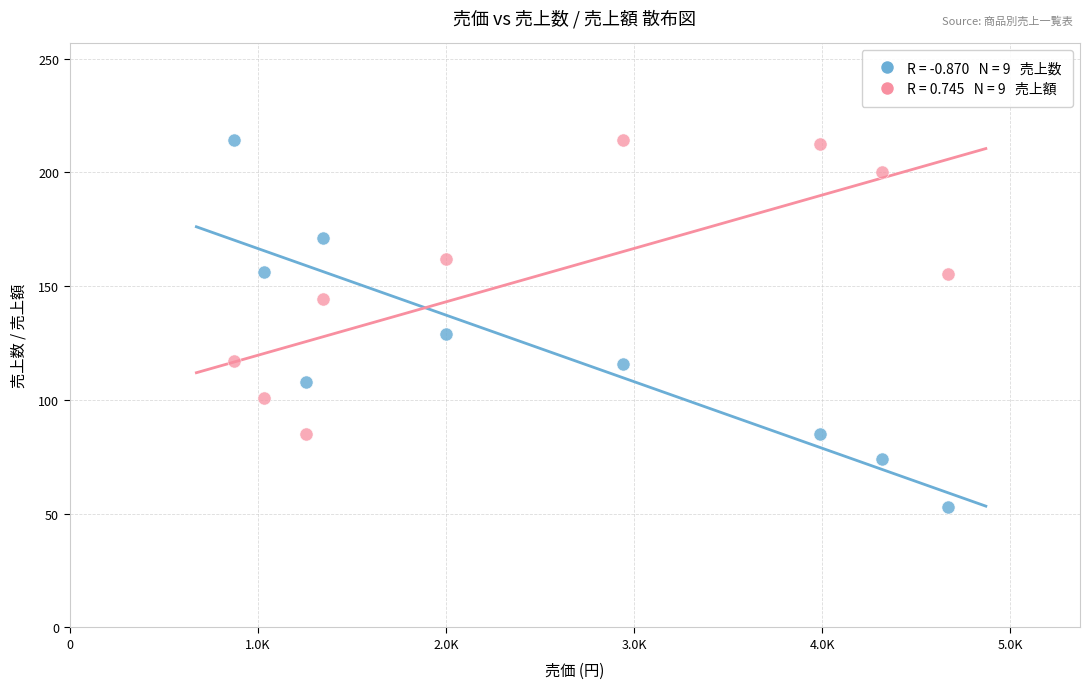

Across all series, what Y value is closest to 133?

129.0